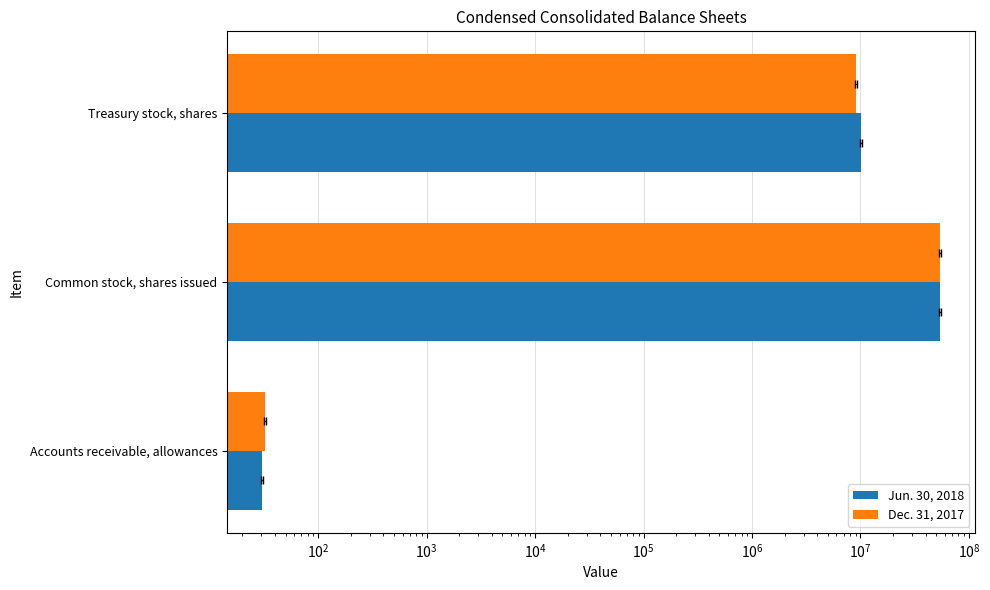

Reading left to right, extract all data points from this chart.

Jun. 30, 2018: 30.4	54577000.0	10056000.0
Dec. 31, 2017: 32.2	54249000.0	9070000.0